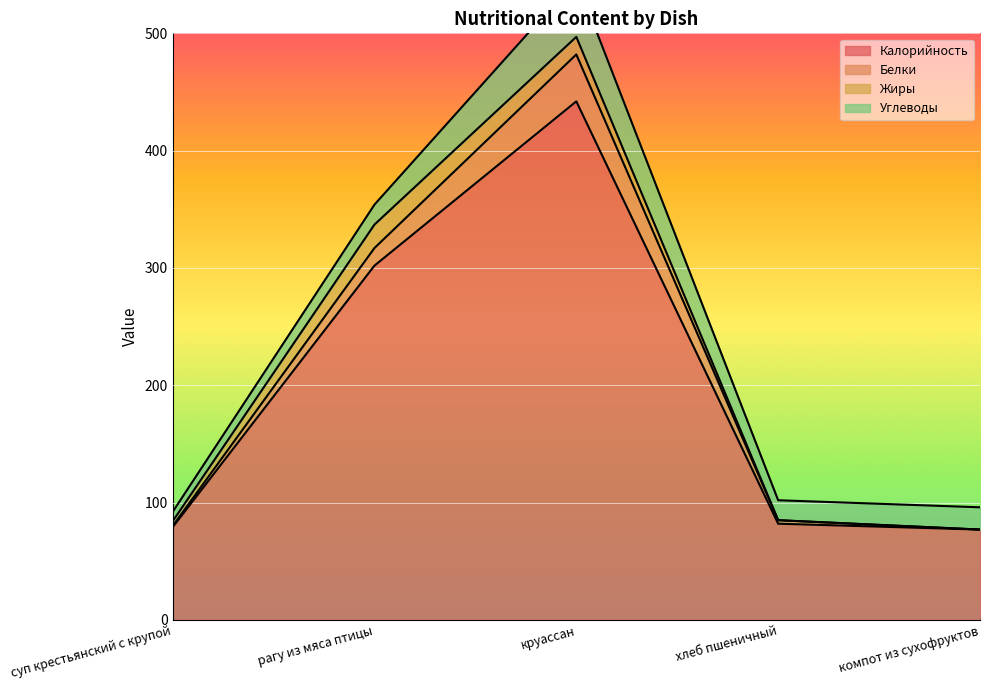

The value of Калорийность at компот из сухофруктов is 77. True or false?

True